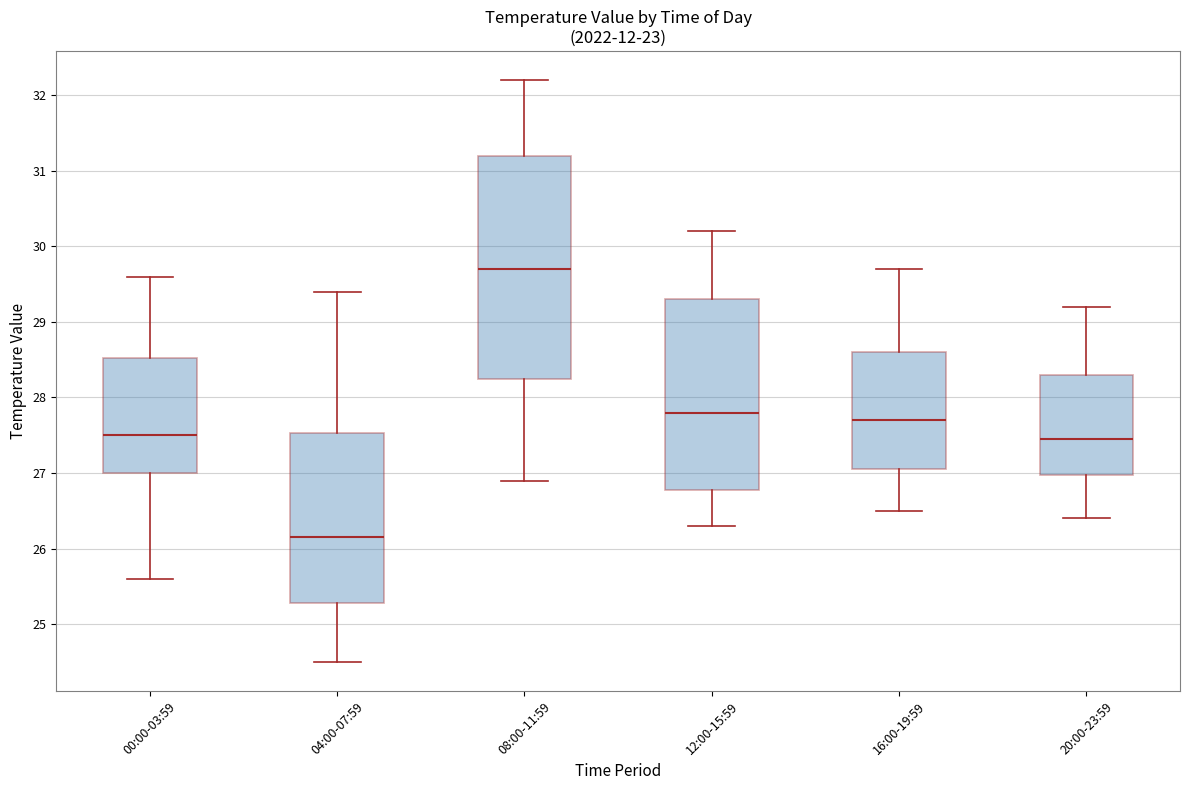

Reading left to right, transcribe this box plot: for each box, give where its median line is, the range the box spans, and where its two whiskers end, as read against the y-axis. The values are not printed on the chart, so give them approximately, as read against the axis.

00:00-03:59: median 27.5, box 27.0 to 28.5, whiskers 25.6 to 29.6
04:00-07:59: median 26.2, box 25.3 to 27.5, whiskers 24.5 to 29.4
08:00-11:59: median 29.7, box 28.3 to 31.2, whiskers 26.9 to 32.2
12:00-15:59: median 27.8, box 26.8 to 29.3, whiskers 26.3 to 30.2
16:00-19:59: median 27.7, box 27.1 to 28.6, whiskers 26.5 to 29.7
20:00-23:59: median 27.5, box 27.0 to 28.3, whiskers 26.4 to 29.2